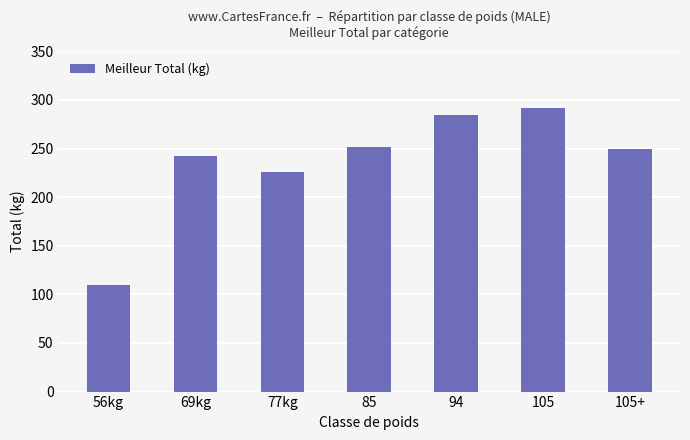

Is it true that the value at 77kg is 226?

True